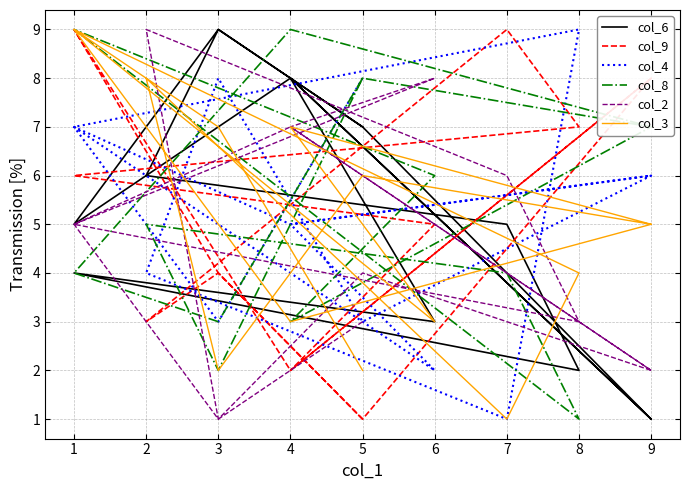

Reading right to left, list all the values displayed in this chart.

col_6: 1	8	3	4	2	5	6	9	7	1	8	5	9	7
col_9: 8	2	5	6	7	9	3	4	1	8	2	9	4	1
col_4: 6	5	2	7	9	1	4	8	3	6	5	7	3	8
col_8: 7	3	6	9	1	4	5	2	8	7	9	4	3	8
col_2: 2	7	8	5	3	6	9	1	4	2	7	5	1	3
col_3: 5	7	3	9	4	1	8	2	6	5	3	9	7	2